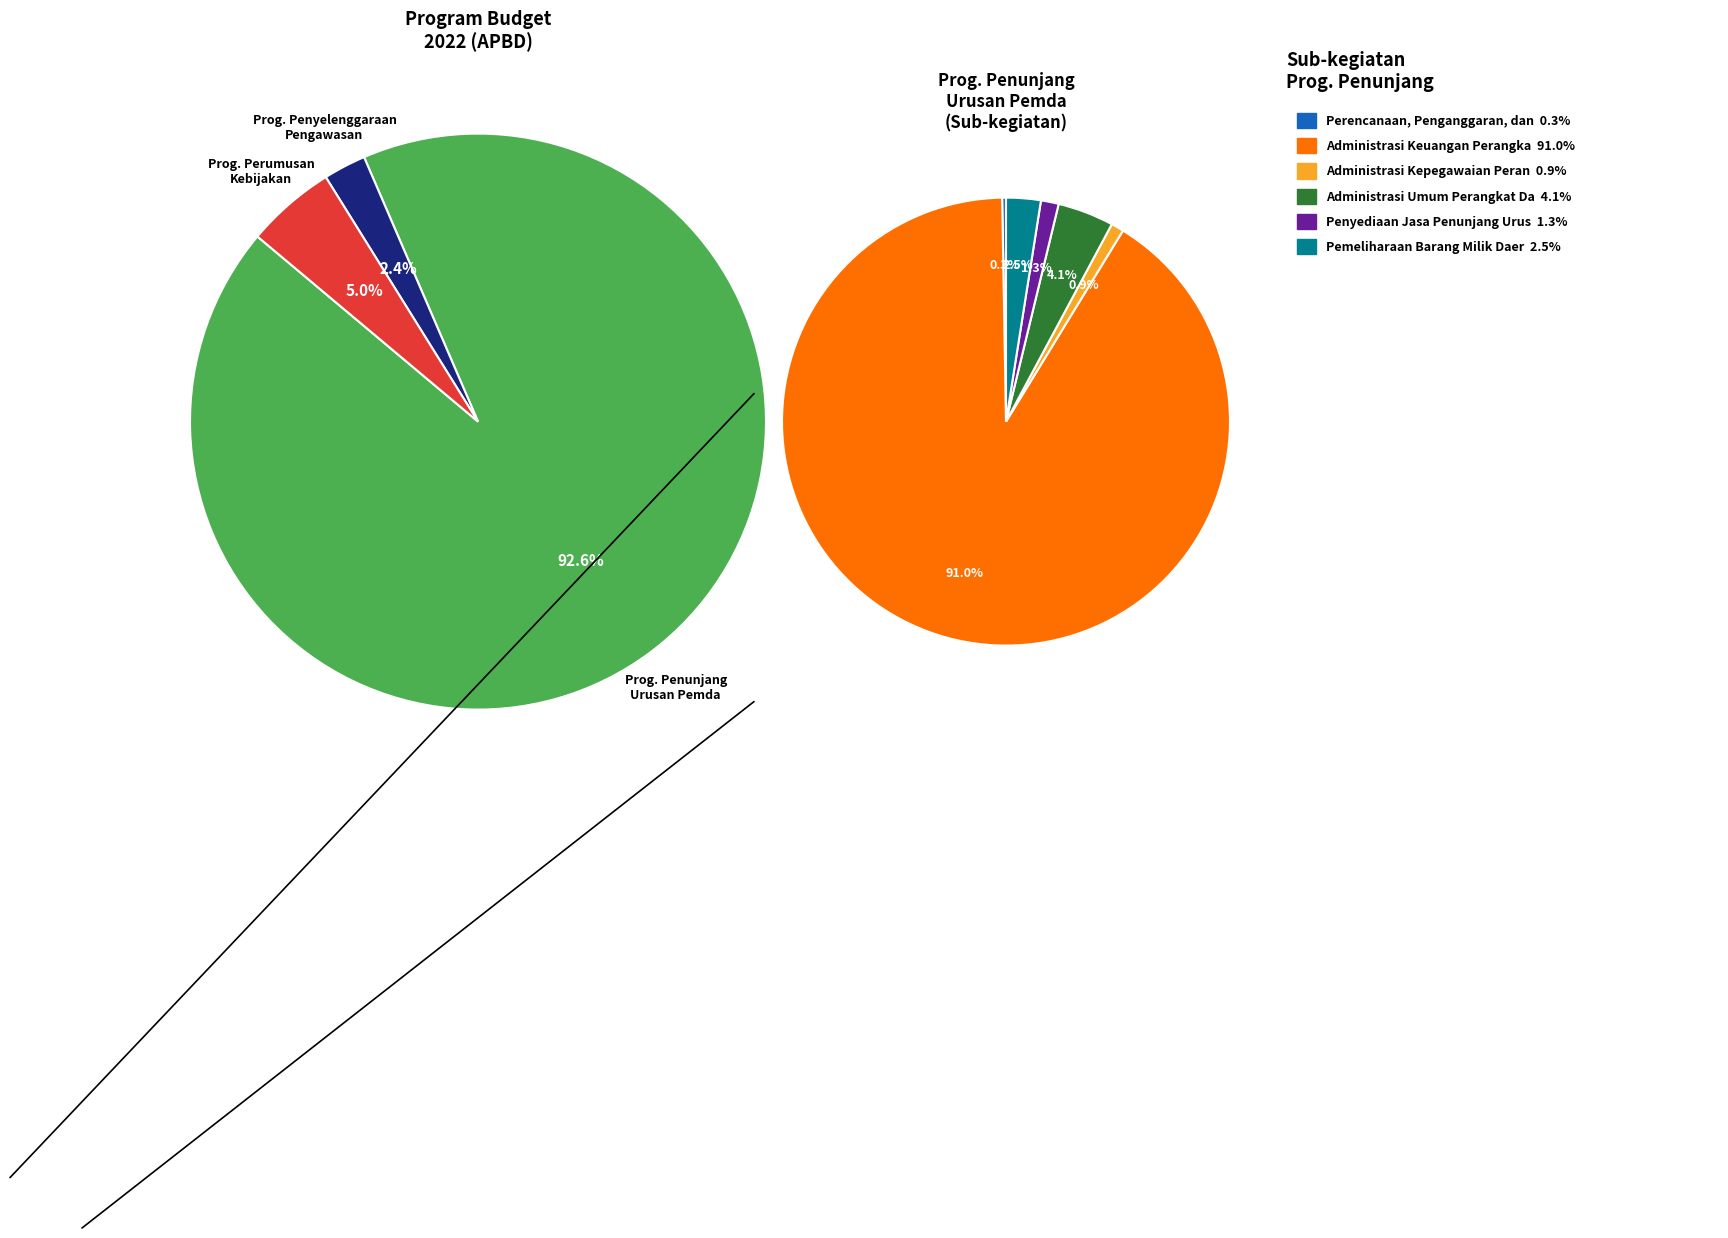

The PROGRAM PERUMUSAN KEBIJAKAN, PENDAMPINGAN slice represents 5% of the pie. True or false?

True